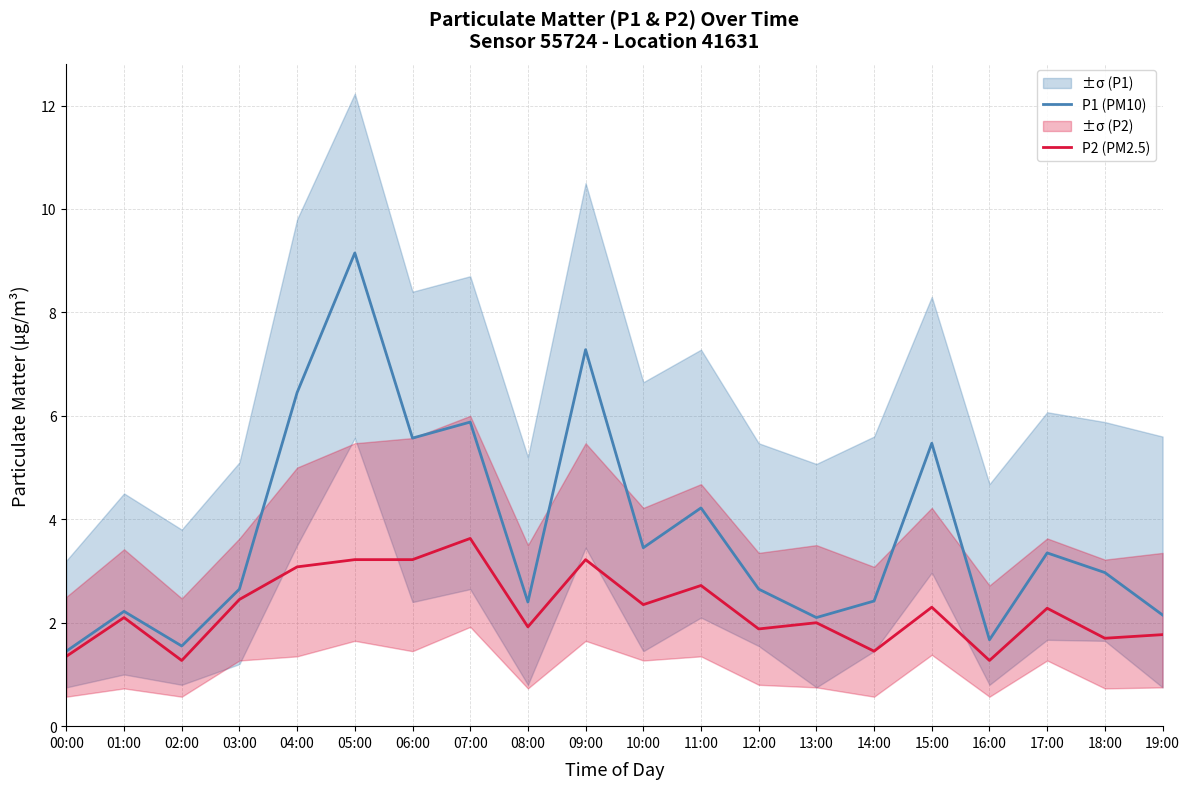

What are all the series names shown in the legend?

P1 (PM10), P2 (PM2.5)